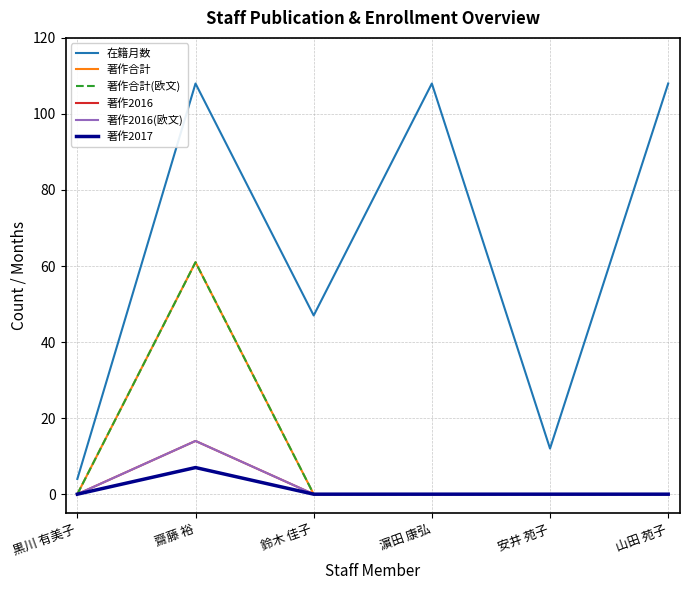

What is the label of the 4th point from the left?

濵田 康弘